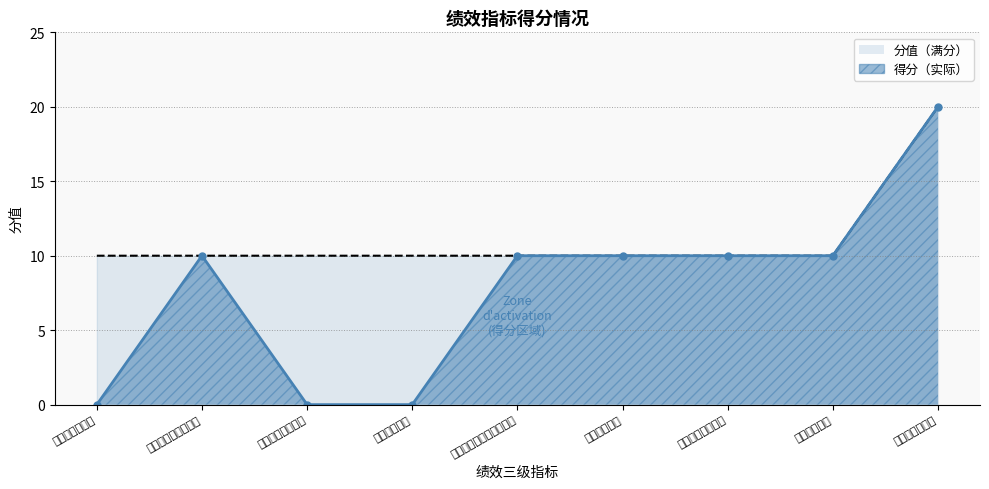

How many series are shown in this chart?

2